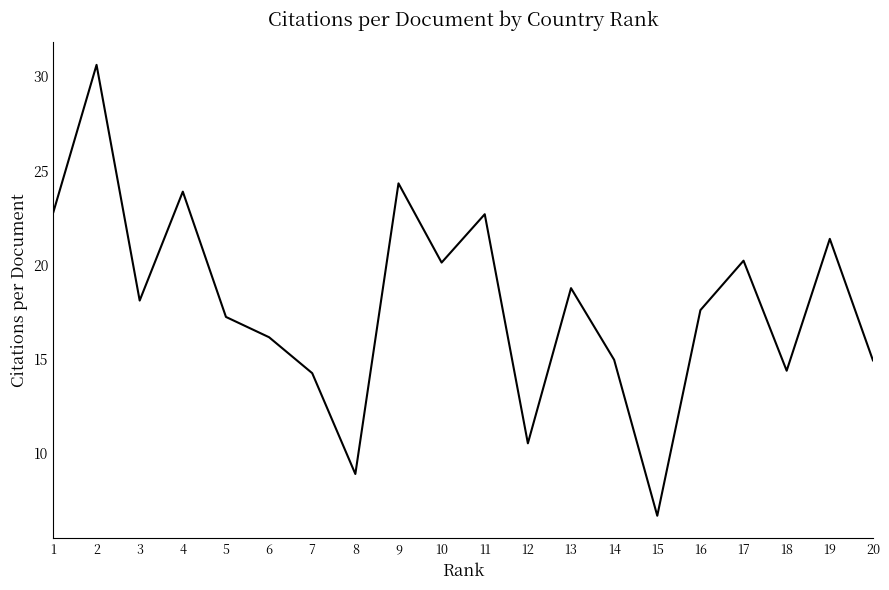

What is the ratio of the value at 17 to the value at 14?

1.4